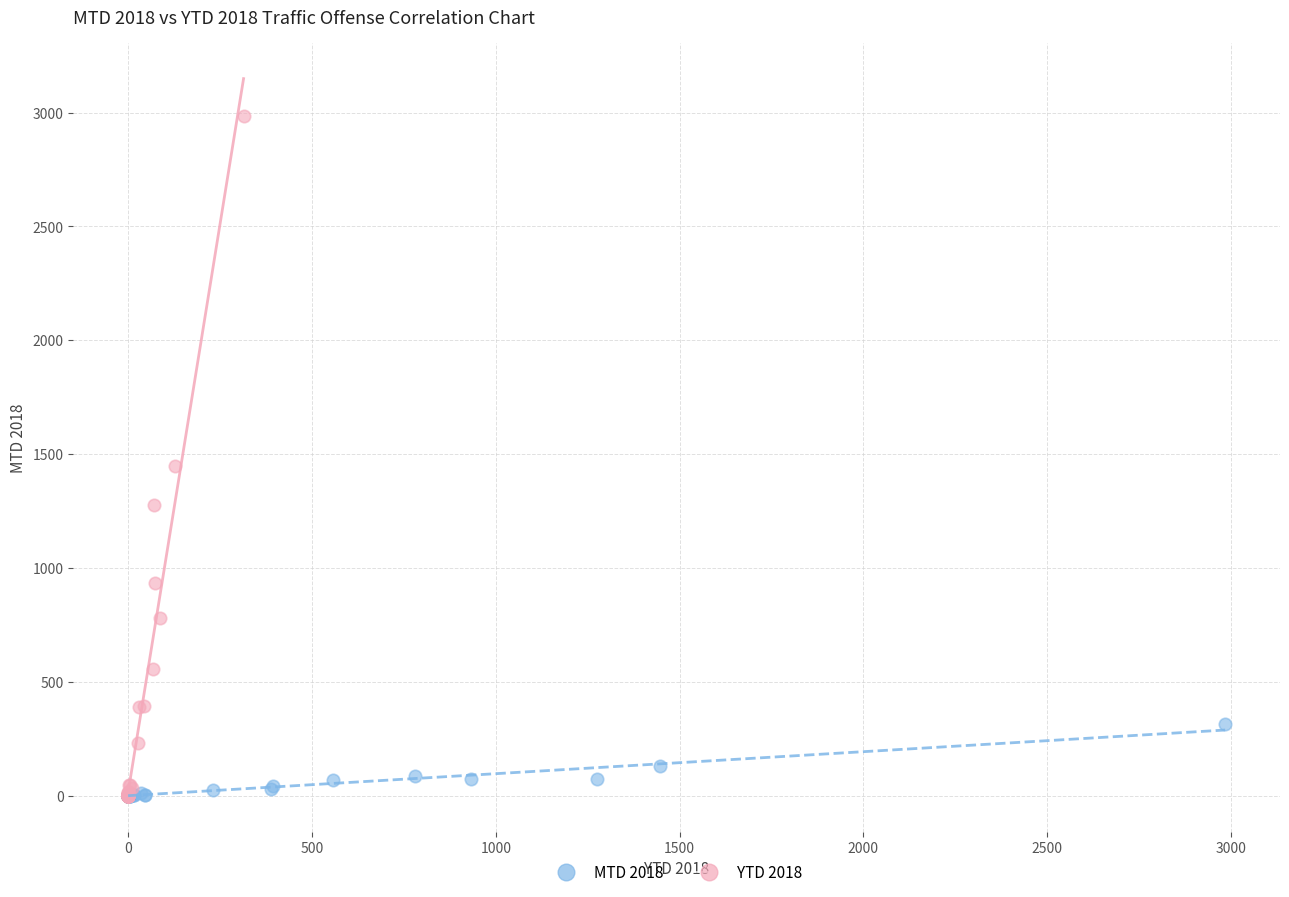

Which series reaches the maximum Y coordinate?

YTD 2018